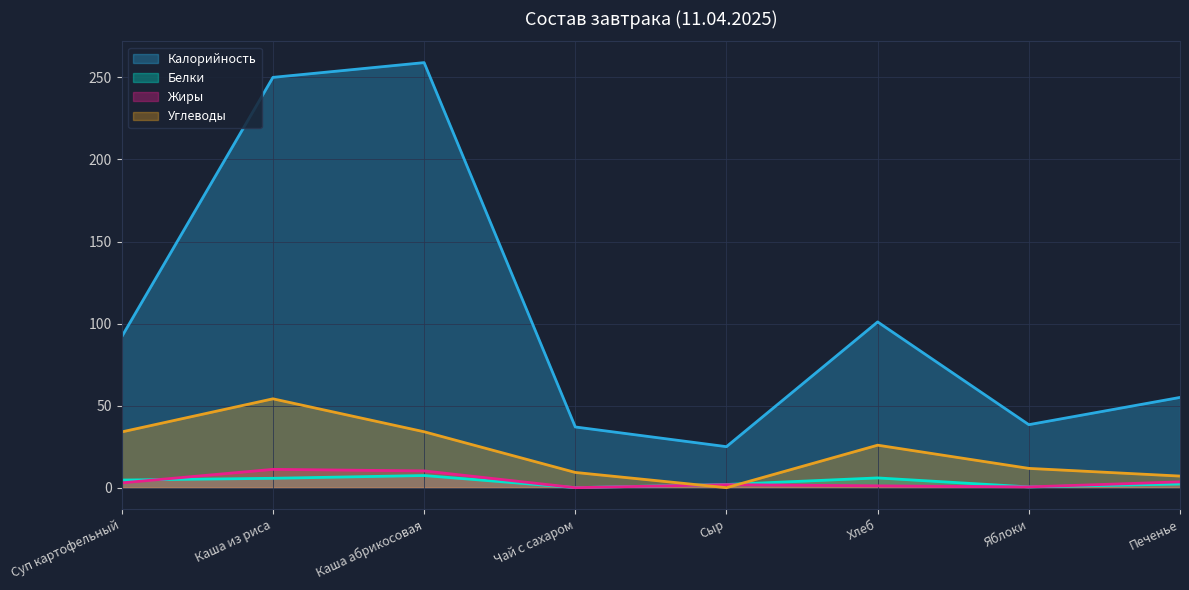

True or false: Калорийность and Углеводы cross at least once.

False